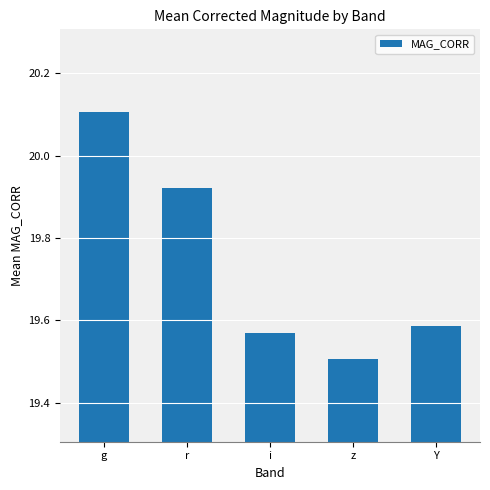

What is the sum of the values at i and g?

39.7